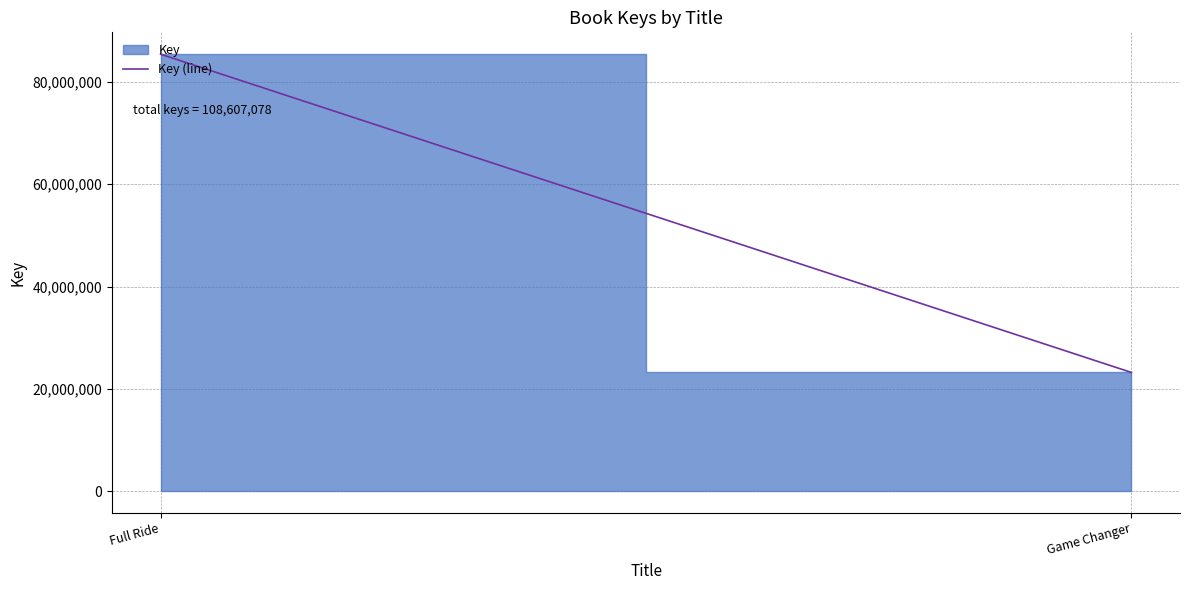

List the labels in order of value, largest first.

Full Ride, Game Changer